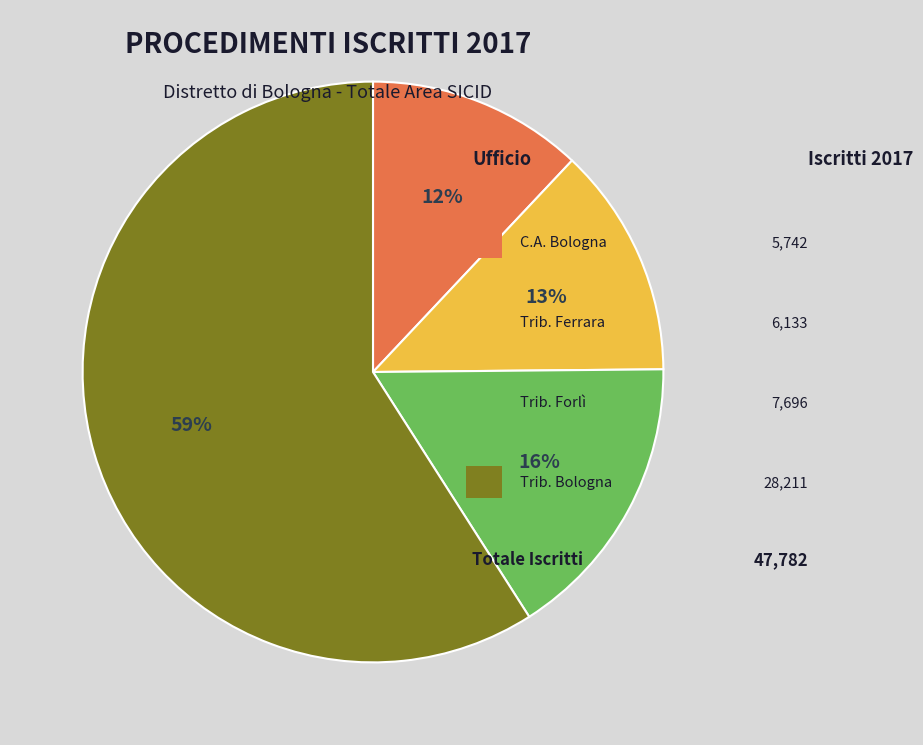

How many slices are in this pie chart?

4